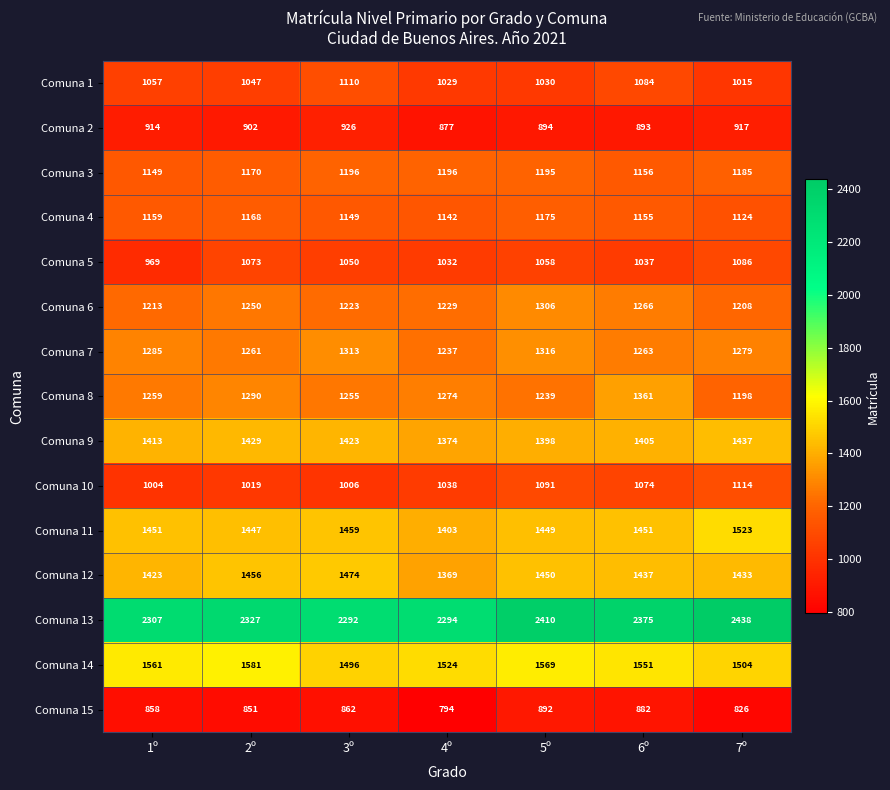

What is the spread (max minus min) of values at 3º?

1430